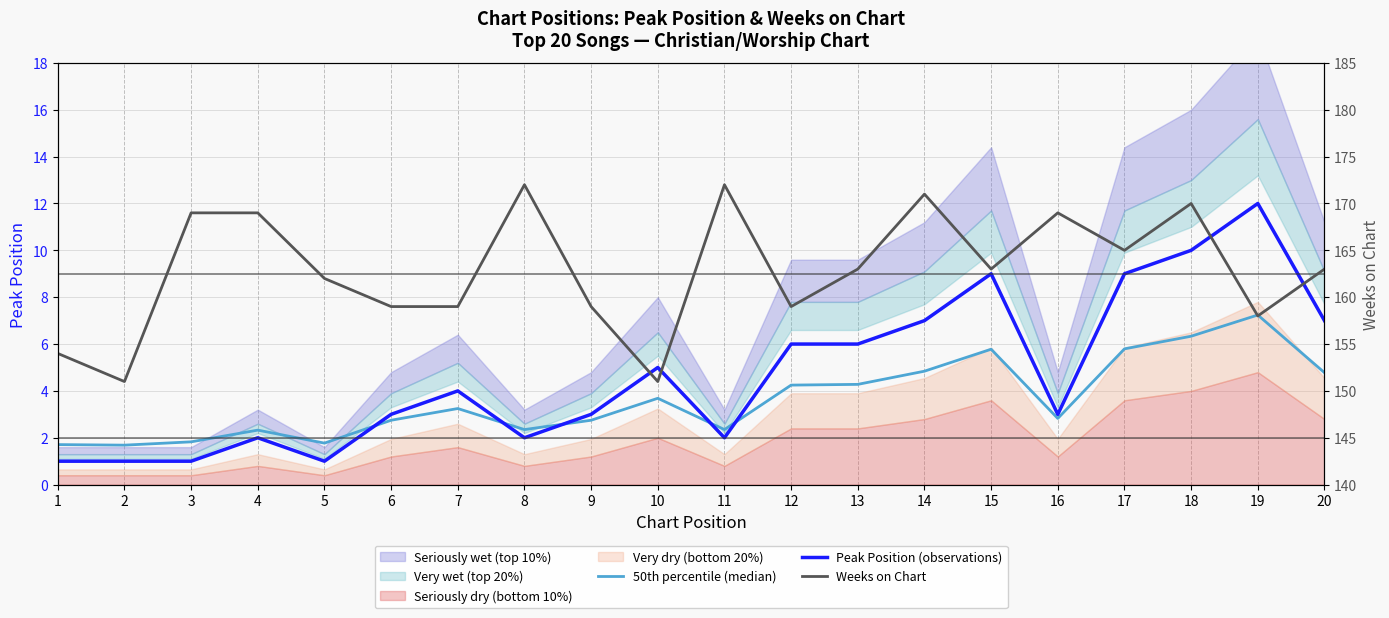

True or false: Weeks on Chart and 50th percentile (median) cross at least once.

False